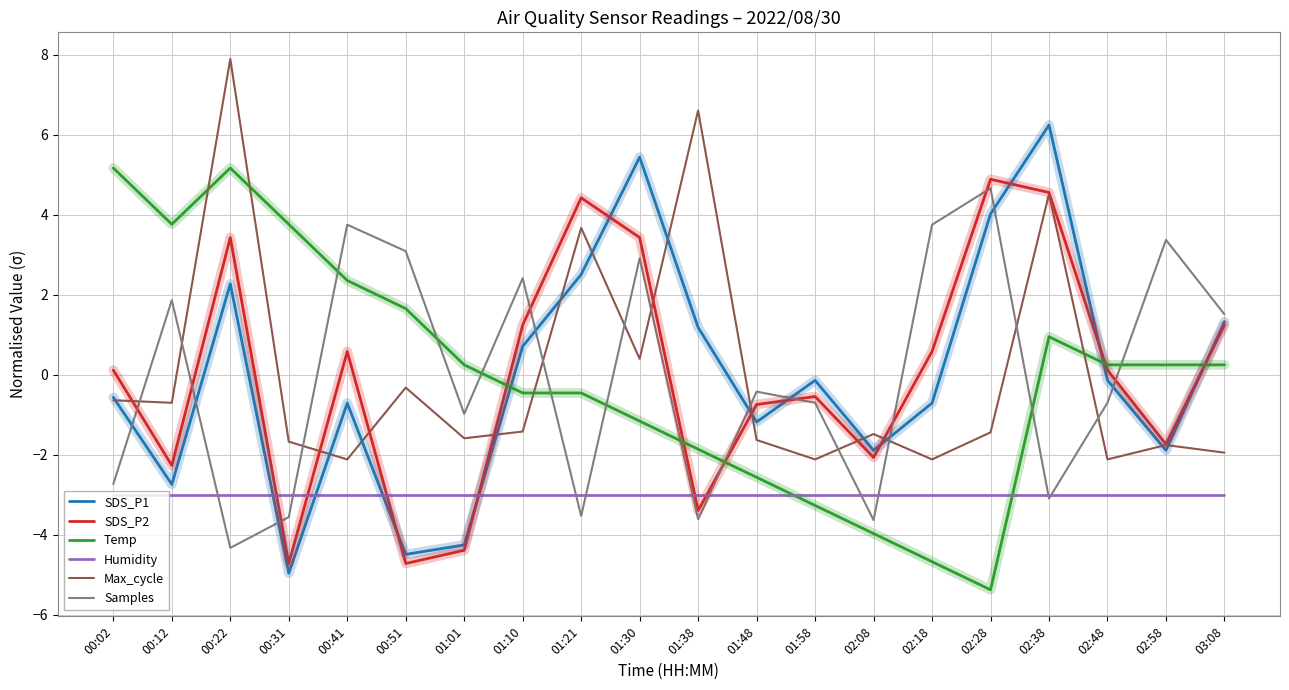

At which label does SDS_P1 reach its minimum?

00:31